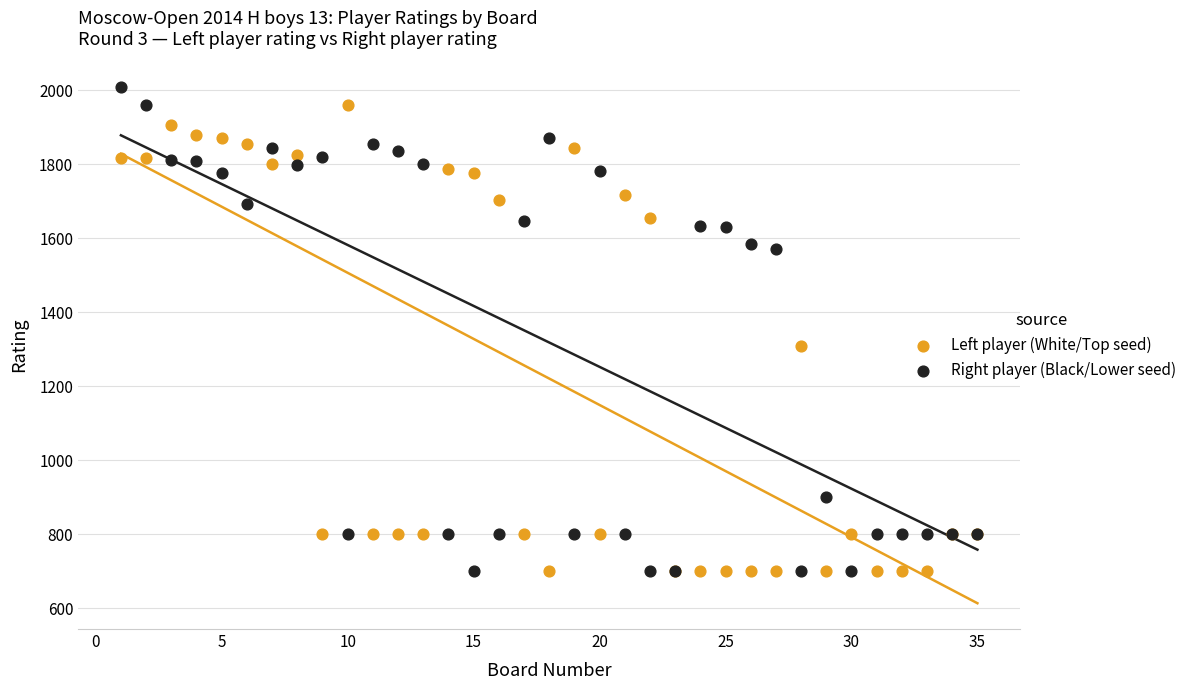

Which series has the widest spread of Y values?

Right player (Black/Lower seed)